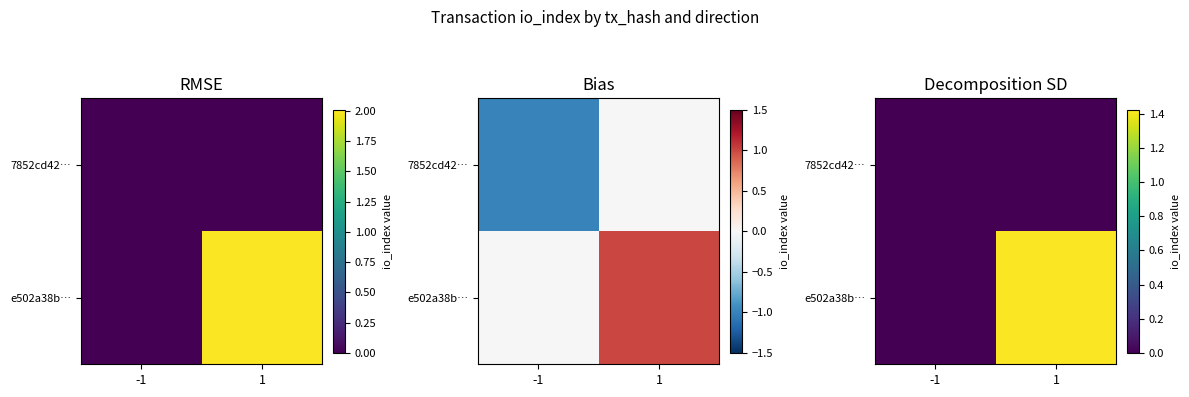

At which category is the sum across all series the highest?

1